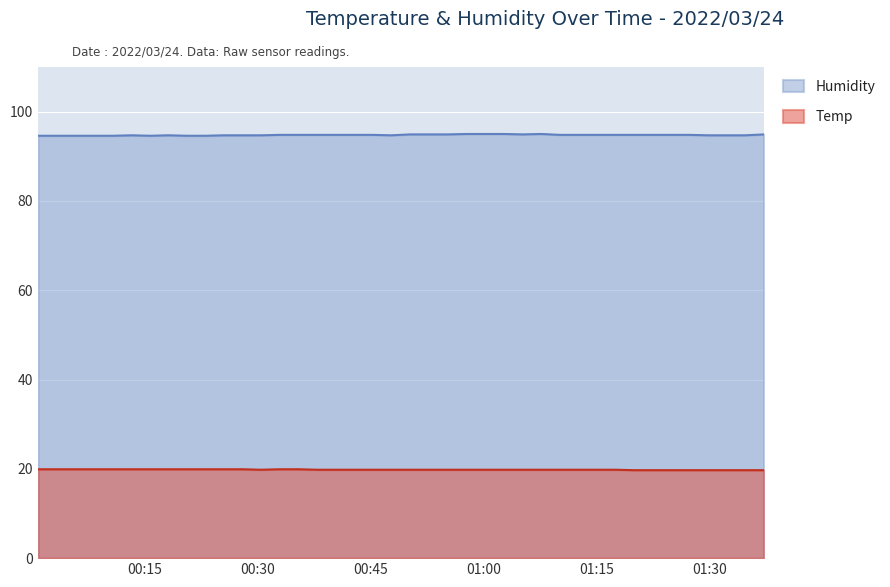

What is the total value across all series at 2022/03/24 01:19:54?

114.5